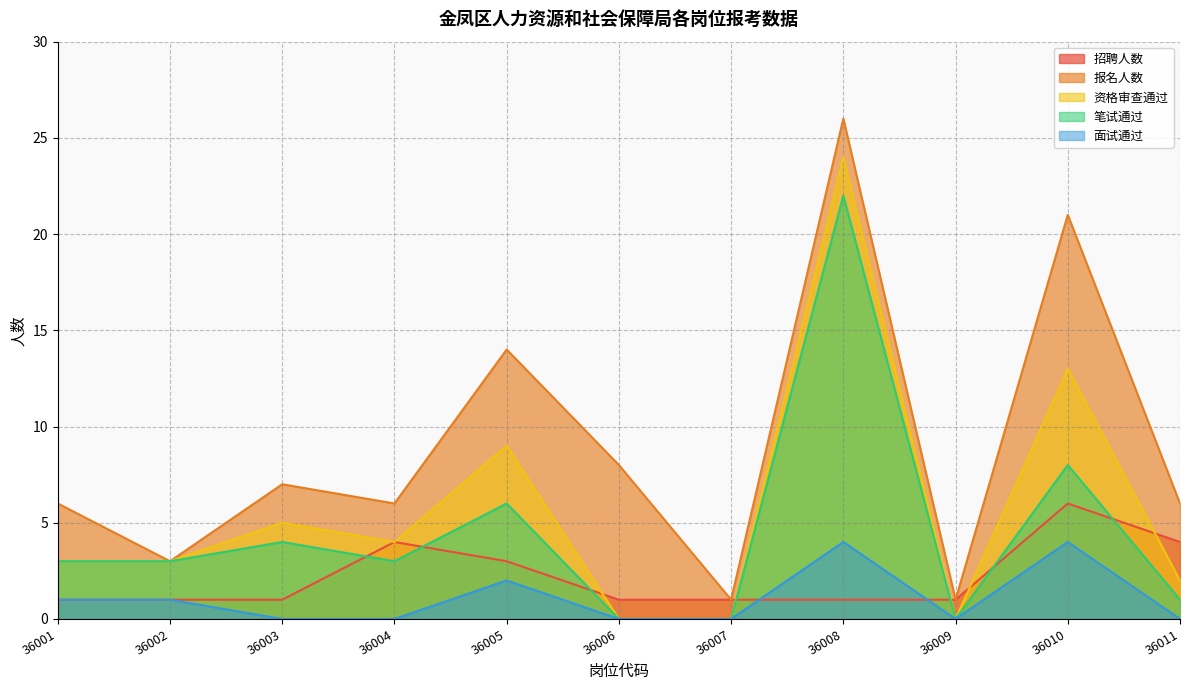

At which label does 报名人数 first exceed 6?

36003